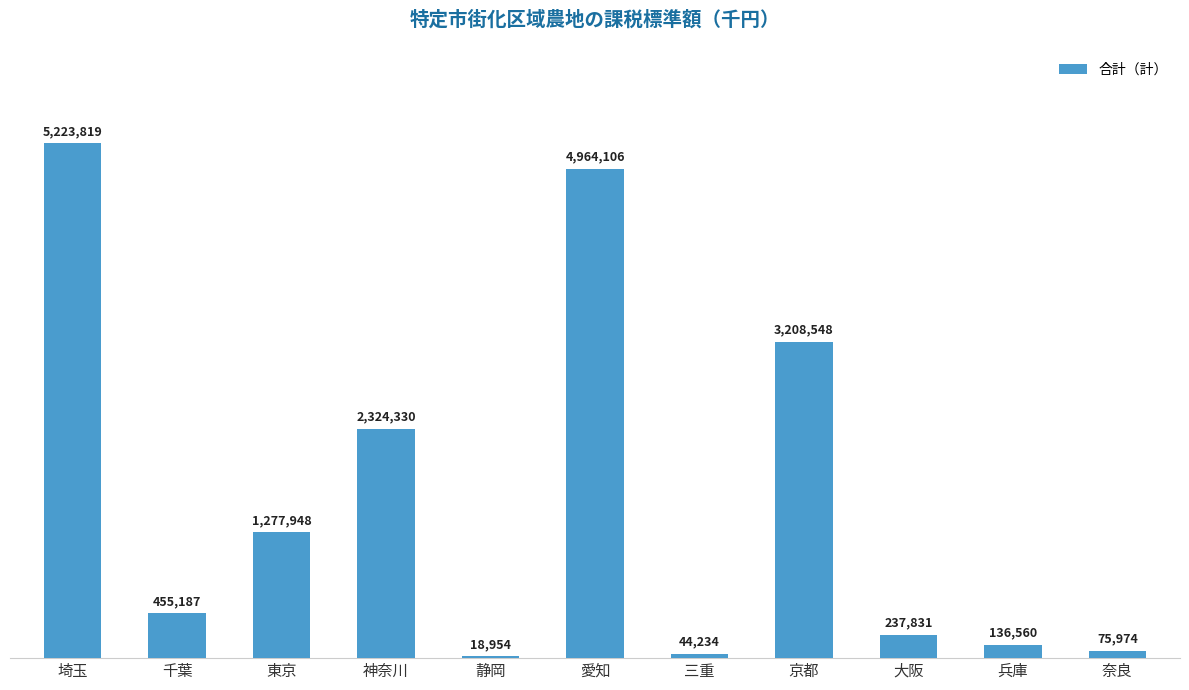

What value does the data have at 神奈川?

2324330